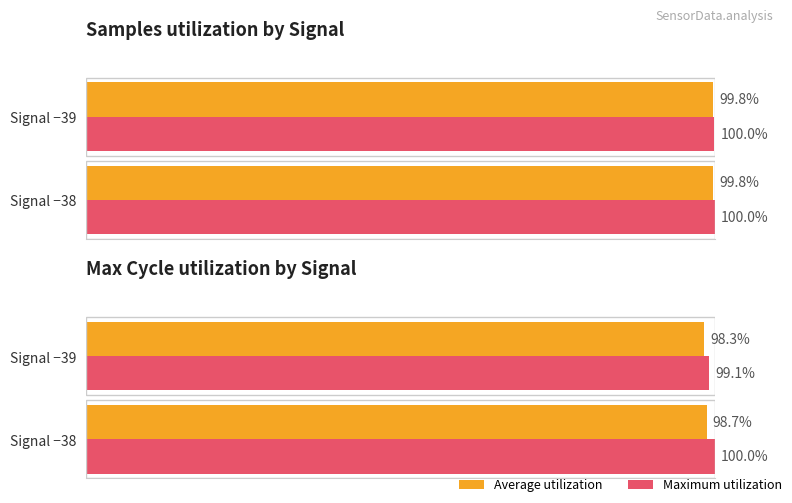

What is the sum of the Maximum utilization values at Signal −39 and Signal −38?

199.1